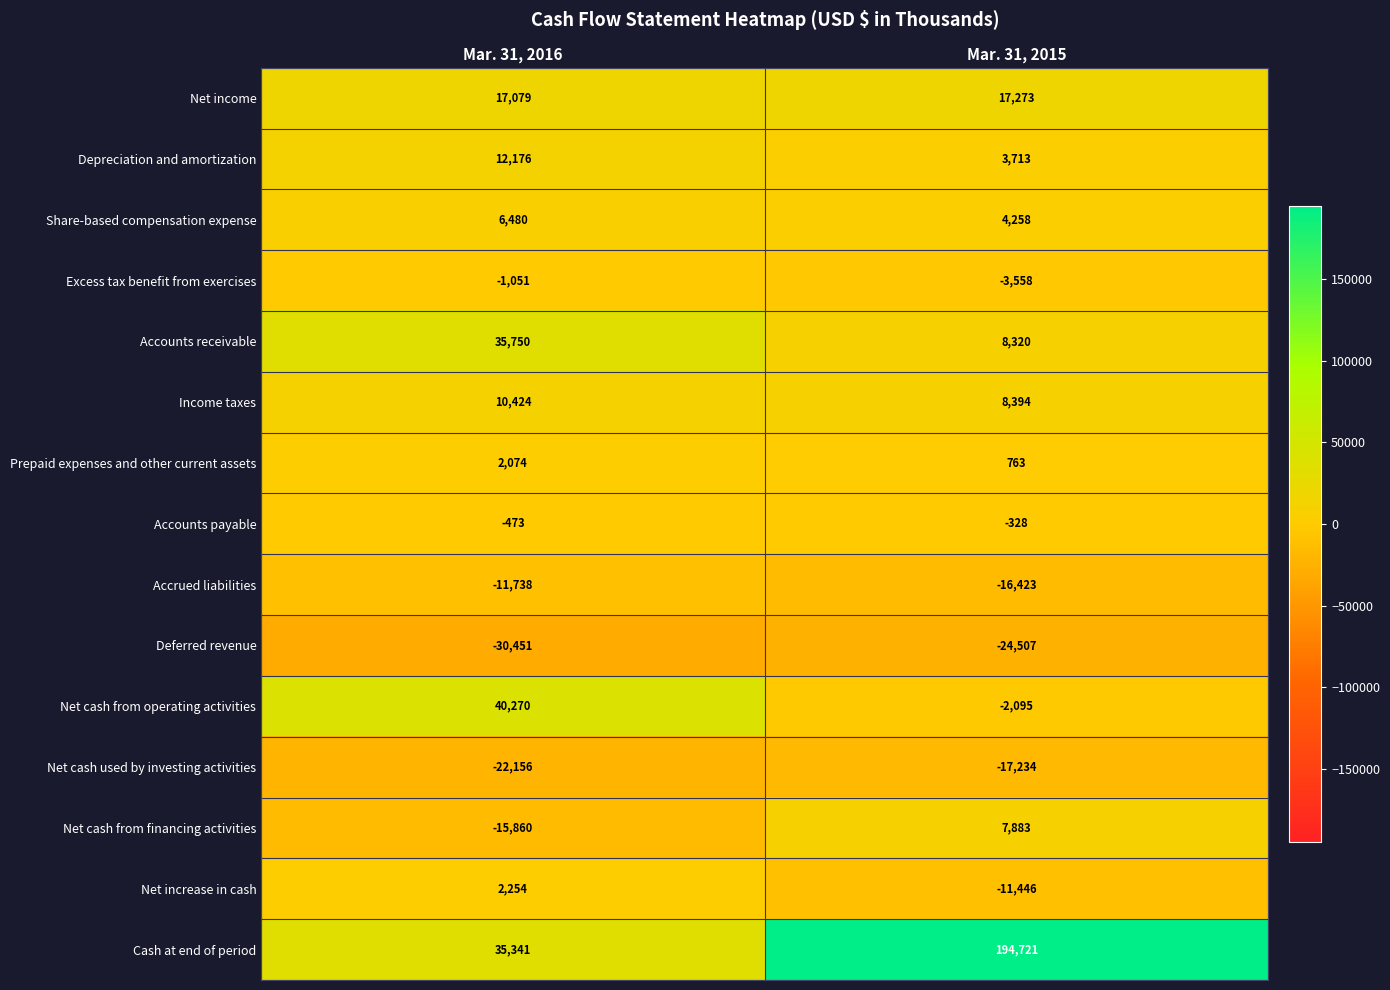

What is the sum of all Prepaid expenses and other current assets values?

2837